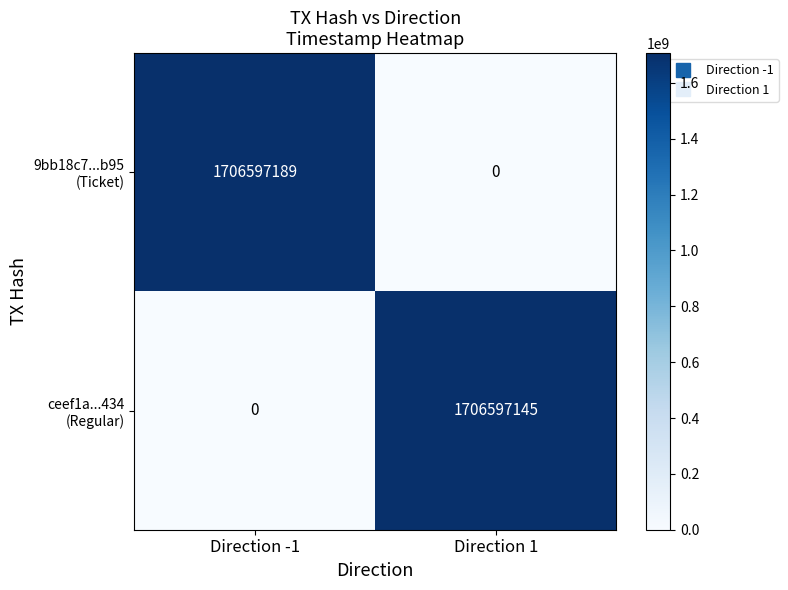

What is the total value across all series at Direction -1?

1706597189